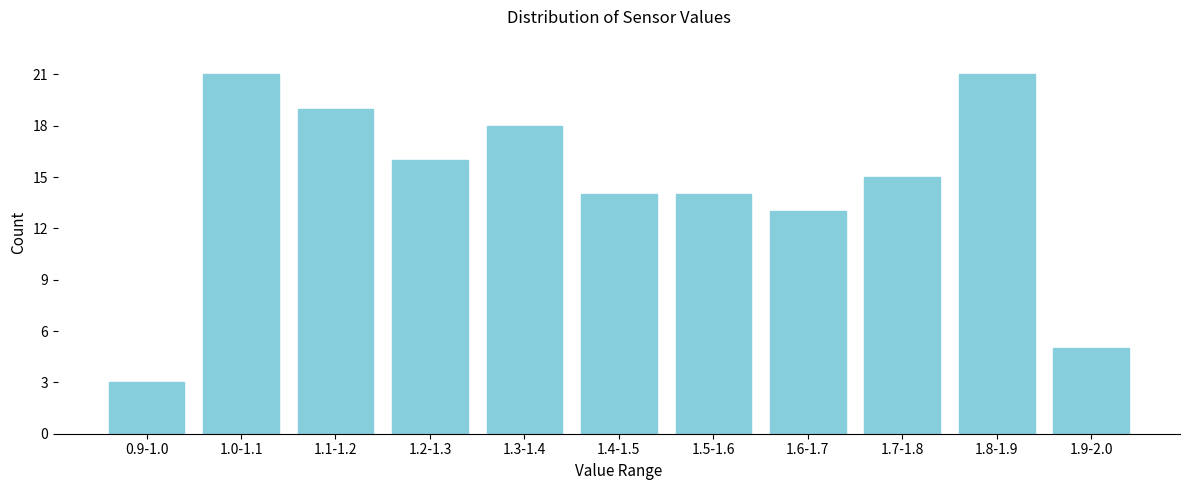

Reading left to right, transcribe all the data shown in this chart.

3	21	19	16	18	14	14	13	15	21	5